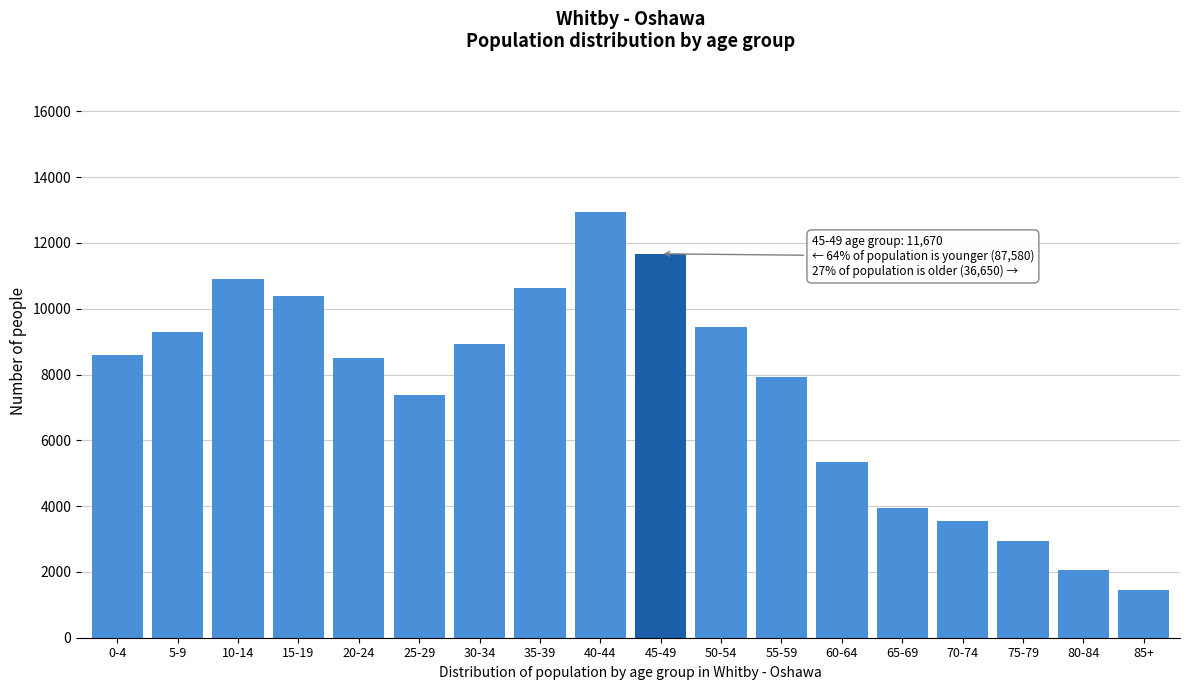

Reading left to right, what are all the values shown in this chart?

0-4=8600	5-9=9300	10-14=10905	15-19=10400	20-24=8495	25-29=7375	30-34=8940	35-39=10640	40-44=12925	45-49=11670	50-54=9455	55-59=7920	60-64=5350	65-69=3945	70-74=3535	75-79=2945	80-84=2050	85+=1450